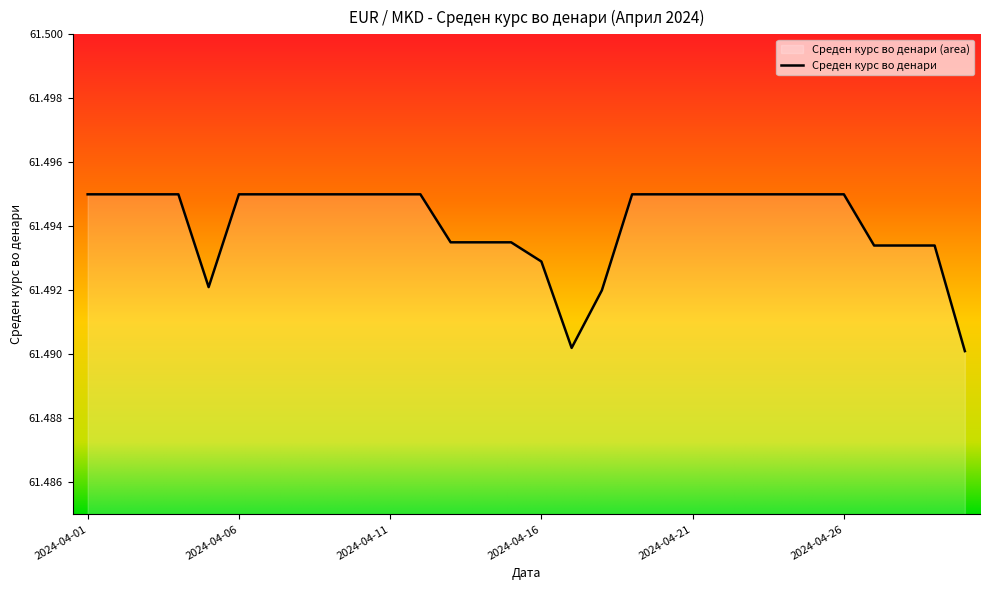

What is the value of the 13th point from the left?

61.5